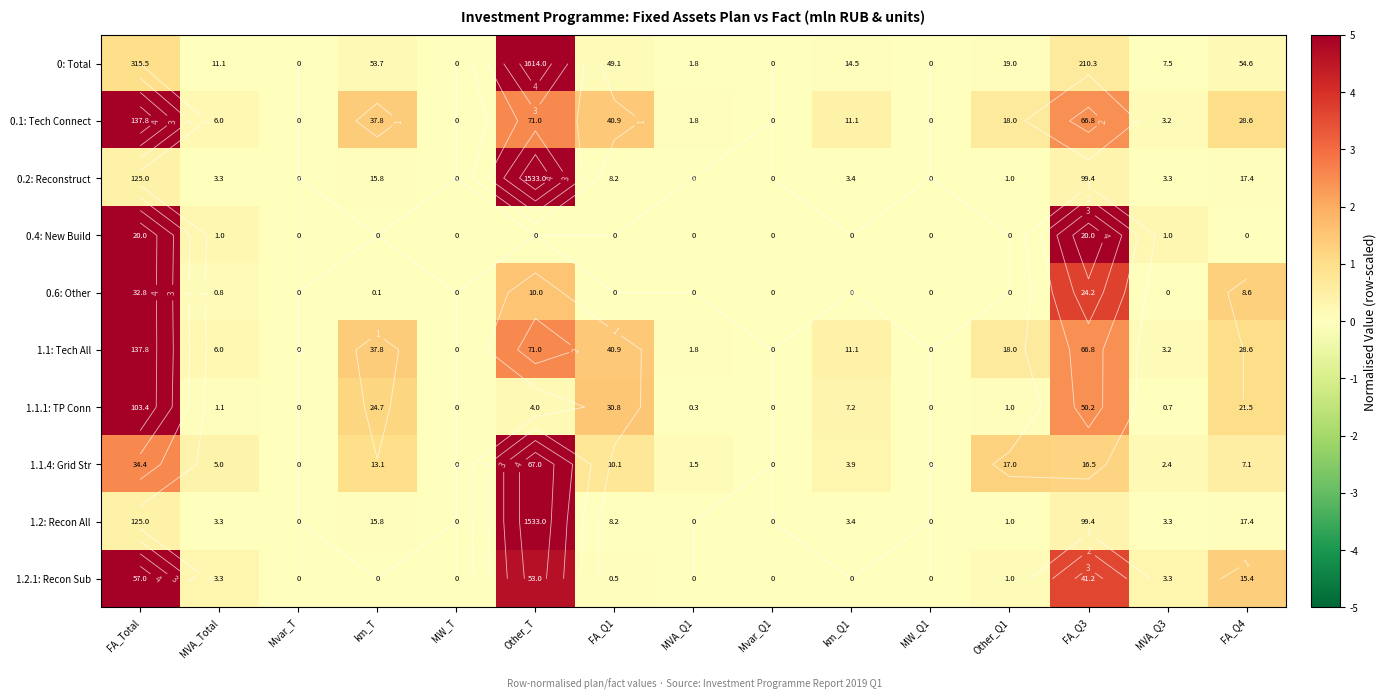

True or false: 1.2: Recon All has a value of 0.2 at FA_Total.

False